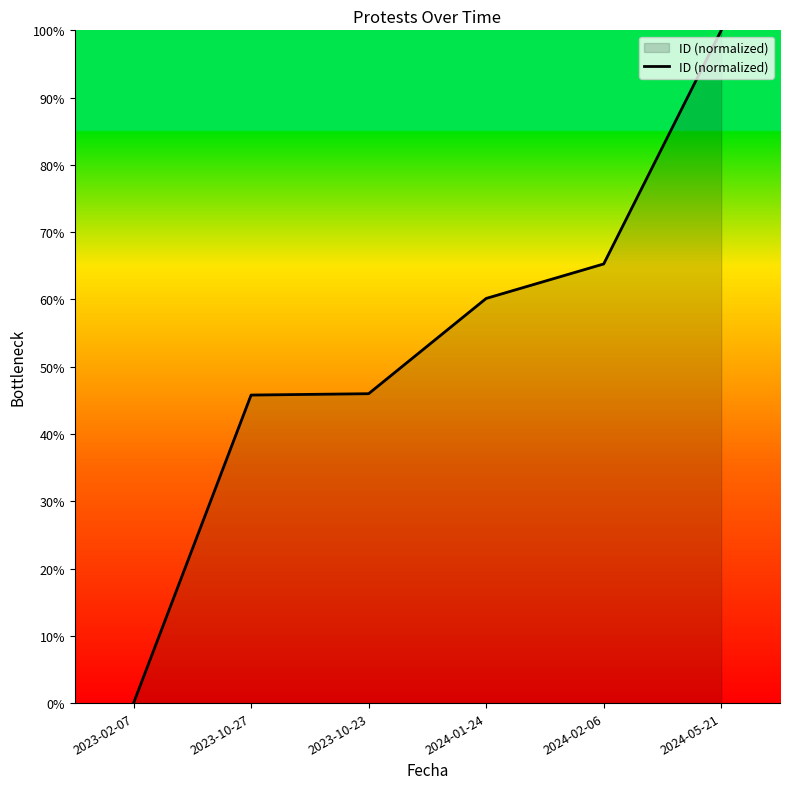

At which category does the chart reach its peak across all series?

2024-05-21